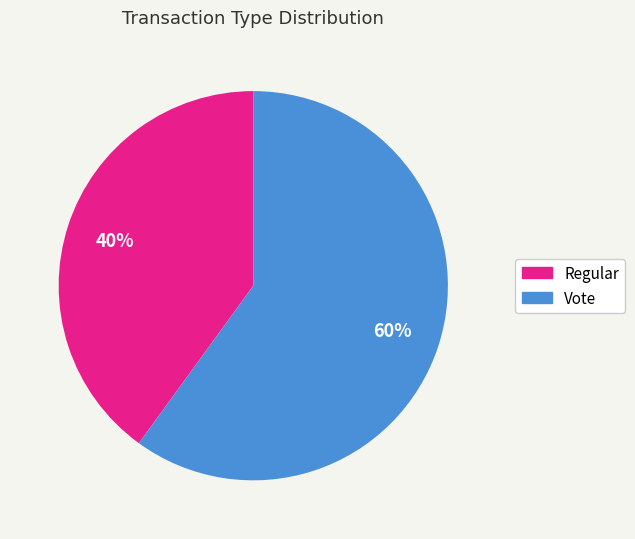

To the nearest percent, what percentage of the pie is Regular?

40%